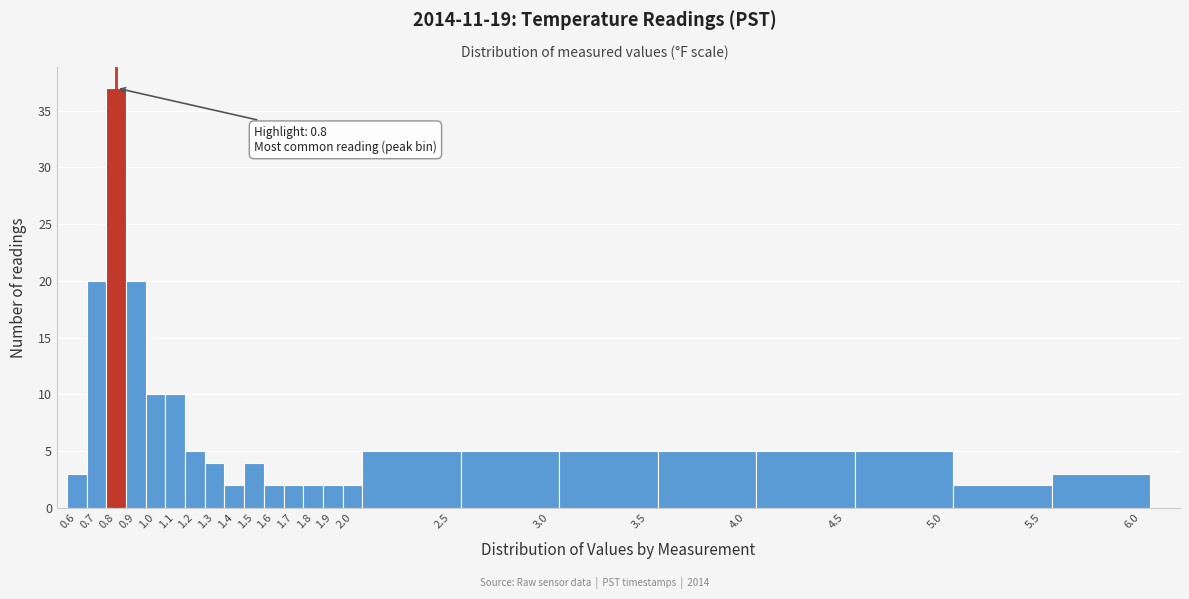

Over which range of the x-axis is the bar tallest?

0.75 to 0.85